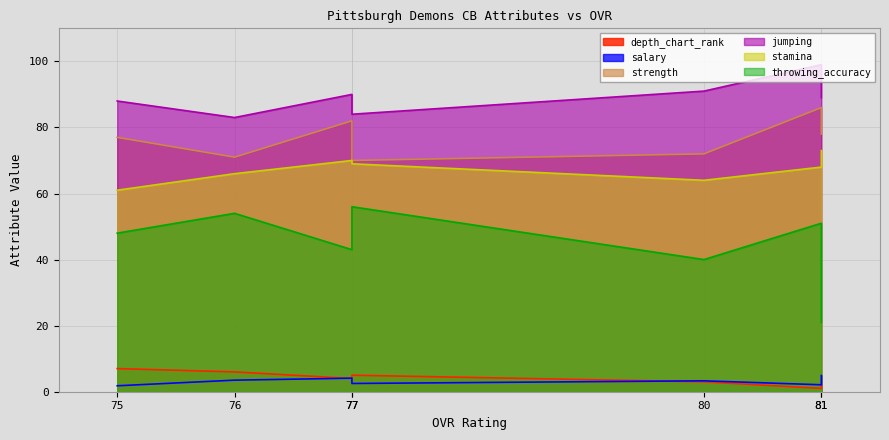

What is the difference between the salary values at 80 and 75?

1.5